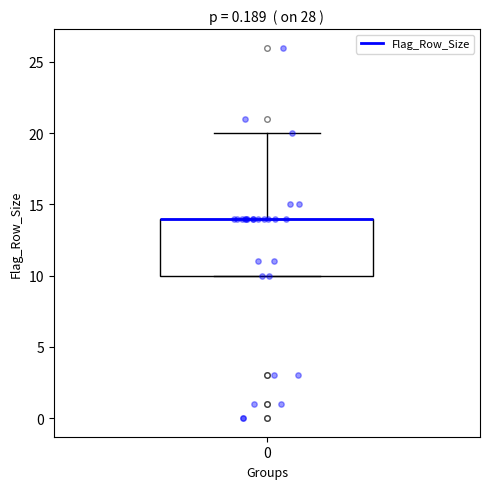

Transcribe this box plot: give where the median line is, the range the box spans, and where the two whiskers end, as read against the y-axis. The values are not printed on the chart, so give them approximately, as read against the axis.

median 14 (drawn on the box's upper edge), box 10 to 14, whiskers 10 to 20